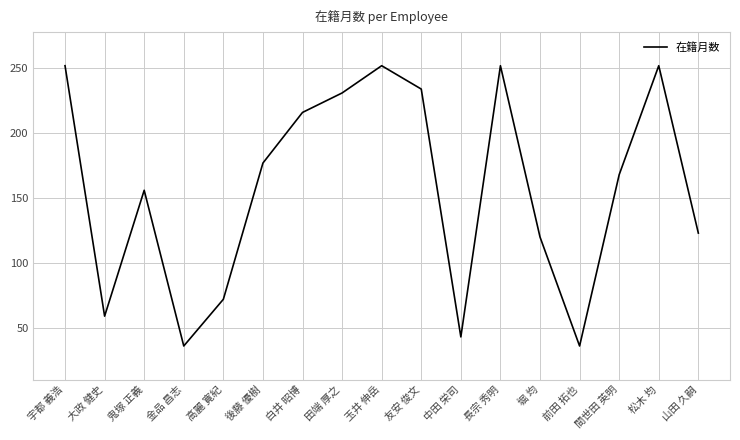

What position from the left is 中田 栄司?

11